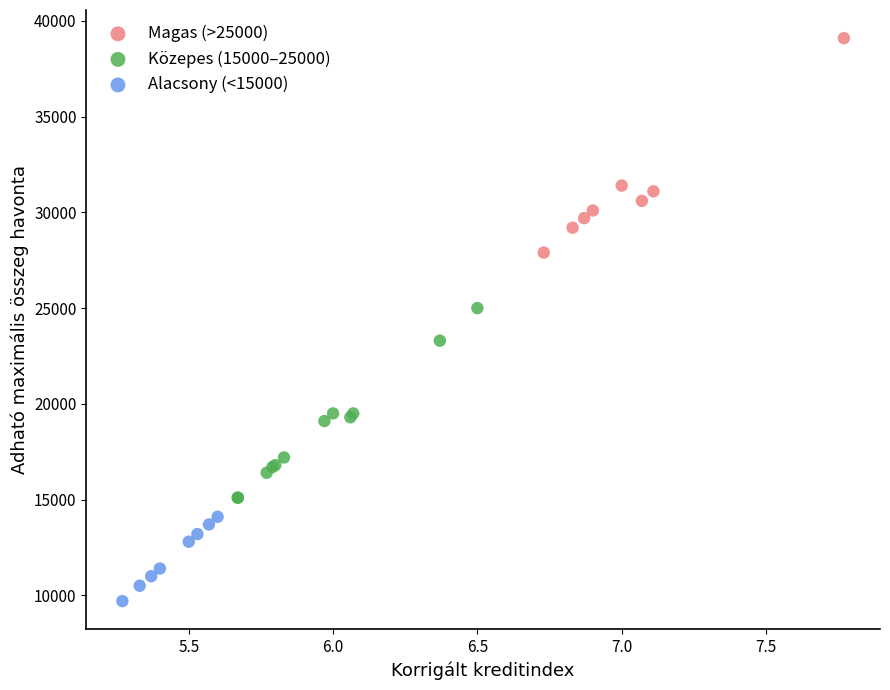

What are all the series names shown in the legend?

Magas (>25000), Közepes (15000–25000), Alacsony (<15000)